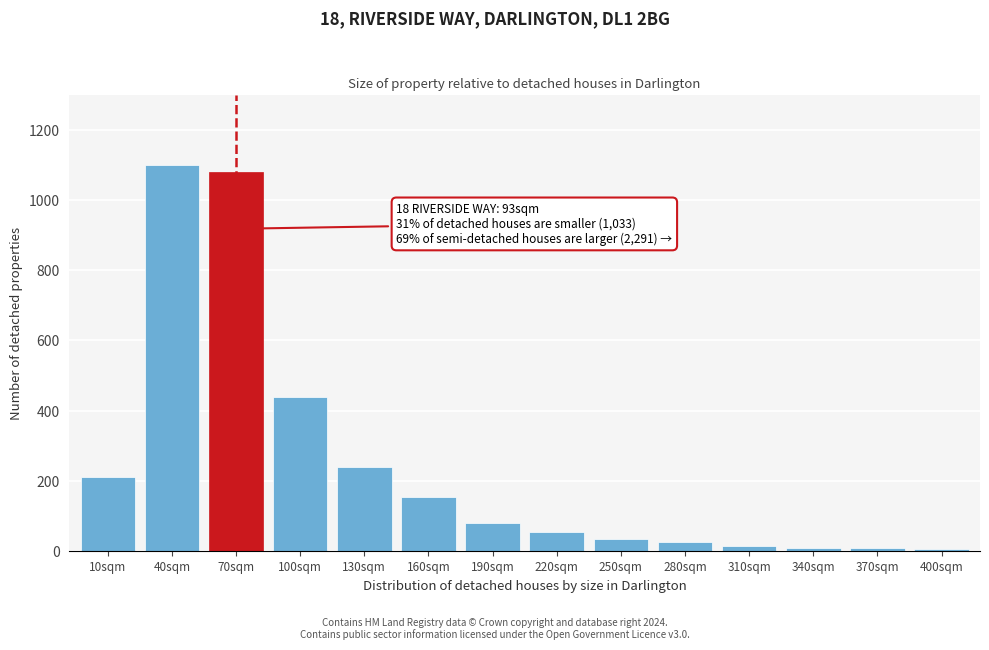

What is the maximum value shown in the chart?

1100